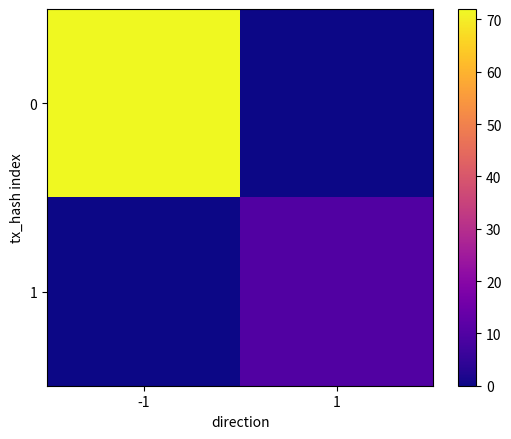

Which category has the highest value across all series?

-1